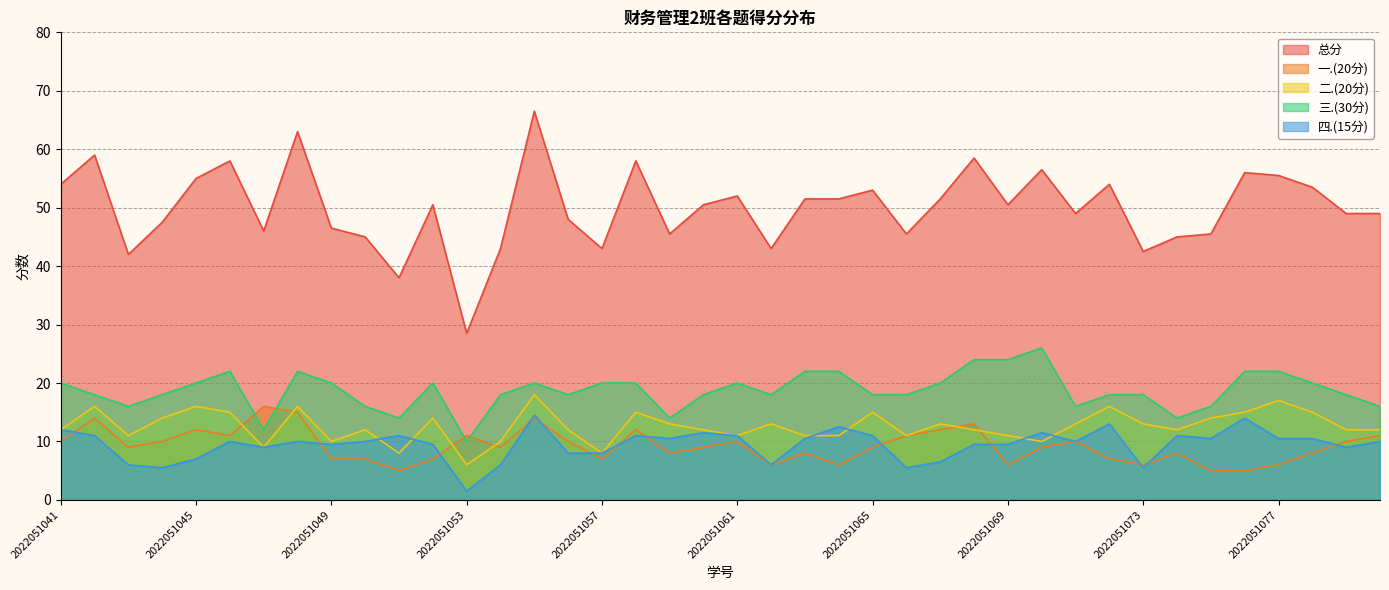

At which category does the chart reach its peak across all series?

2022051055